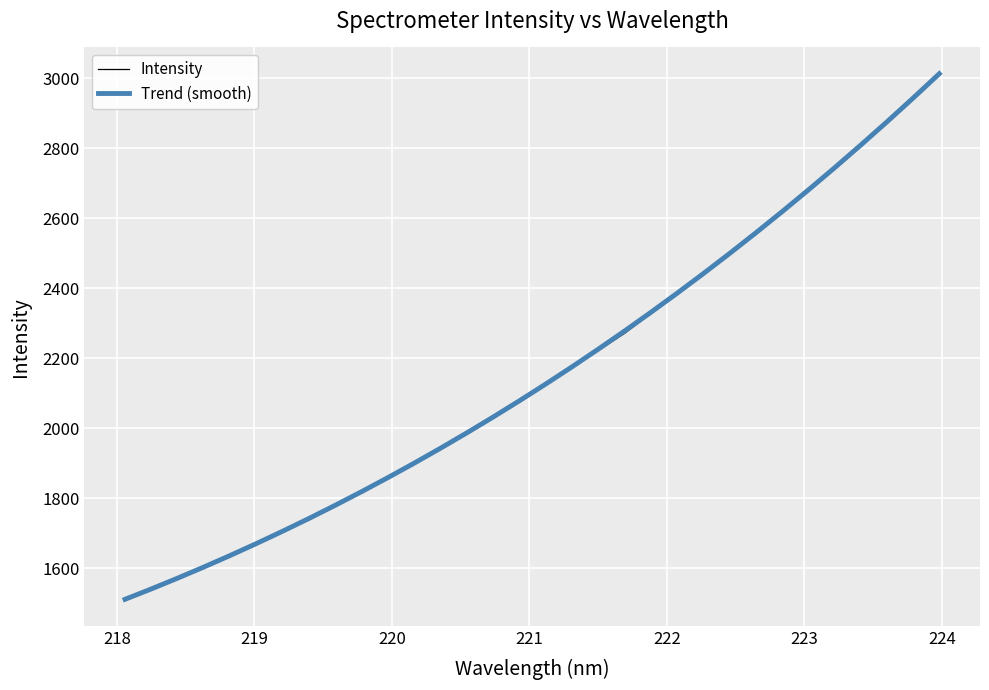

What is the minimum value shown in the chart?

1510.0